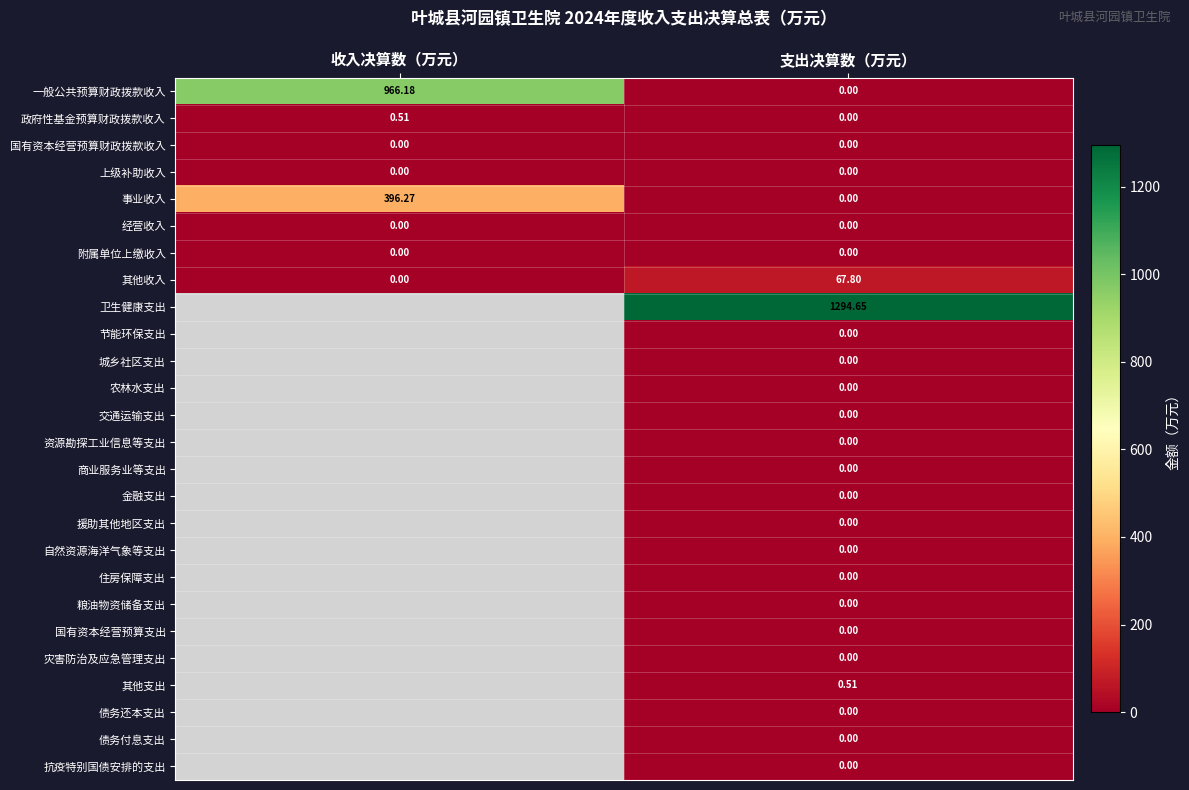

At how many categories does at least one series exceed 894?

2